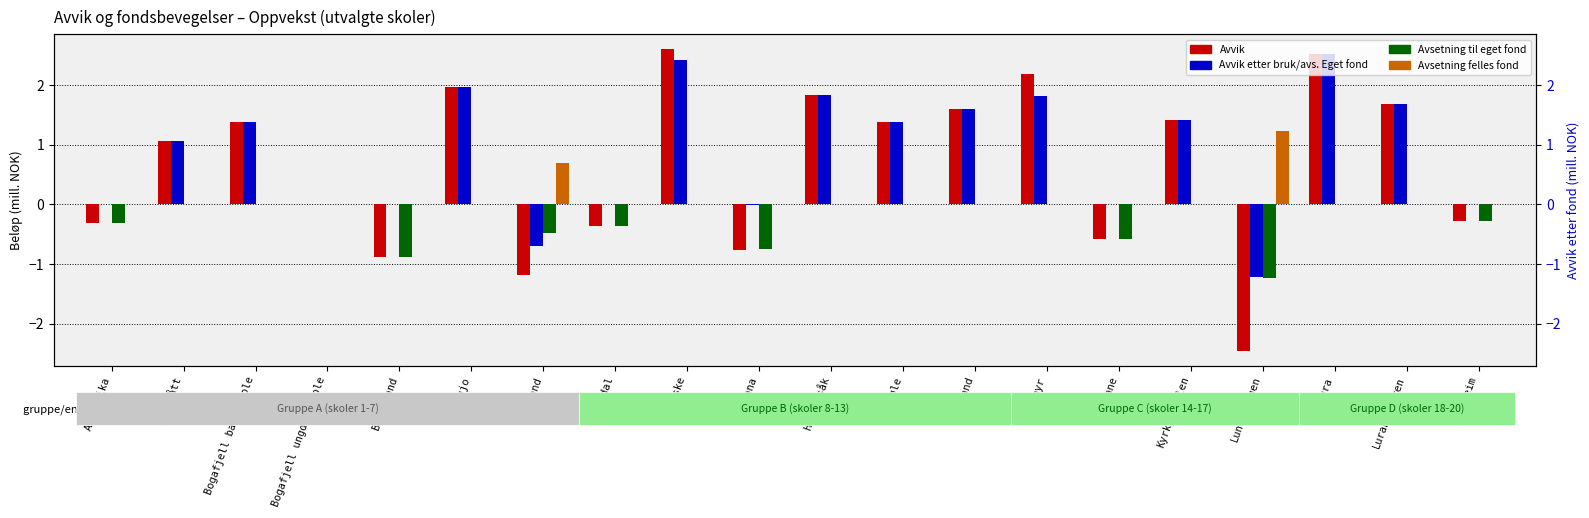

What is the label of the 7th bar from the left?

Forsand